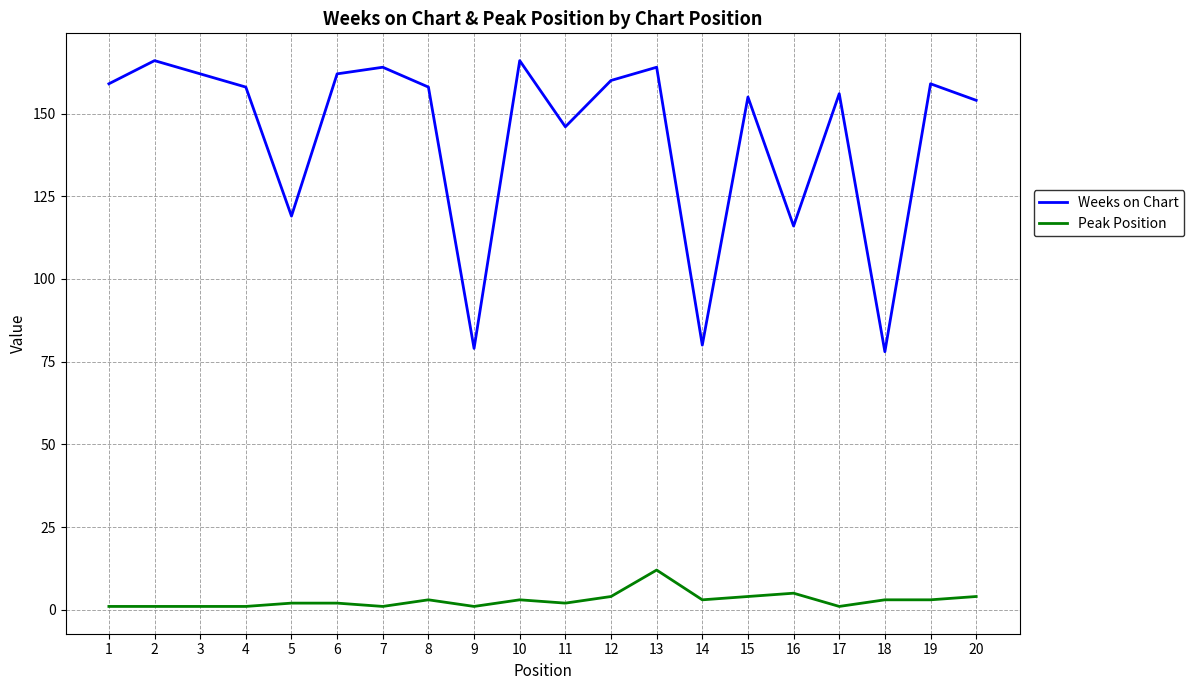

List the series in order of their overall mean, lowest first.

Peak Position, Weeks on Chart